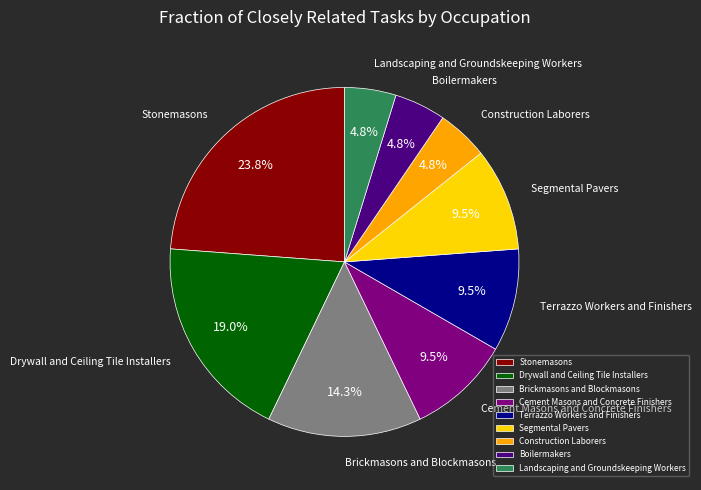

Between Construction Laborers and Terrazzo Workers and Finishers, which is larger?

Terrazzo Workers and Finishers